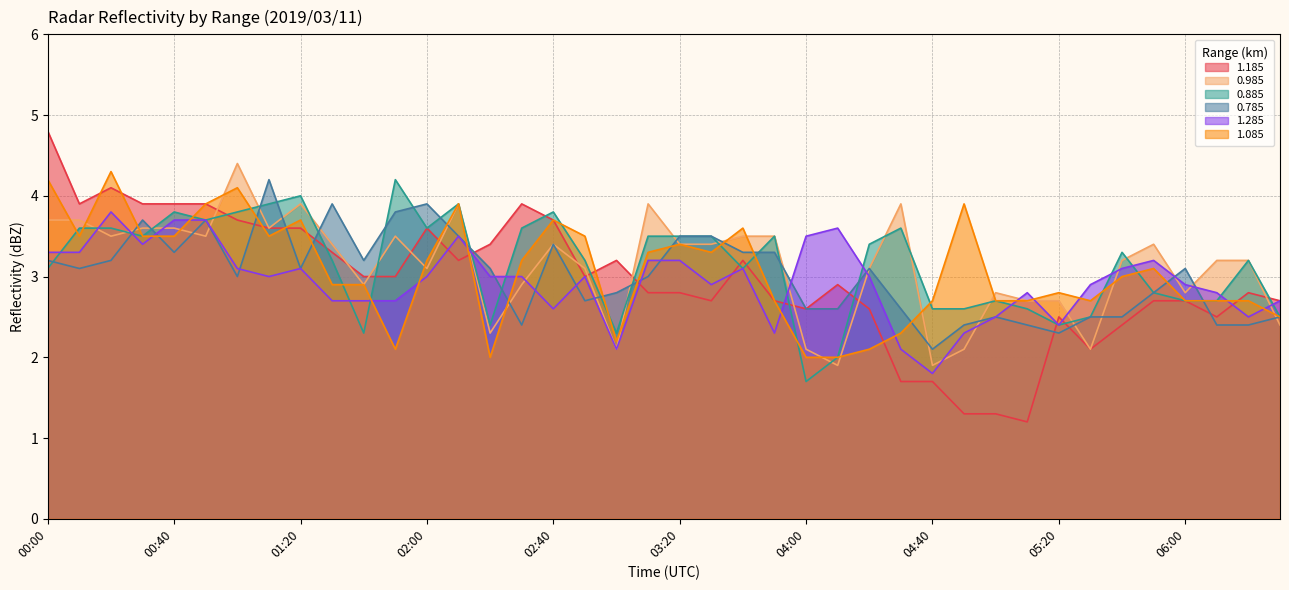

At how many categories does at least one series exceed 2?

40